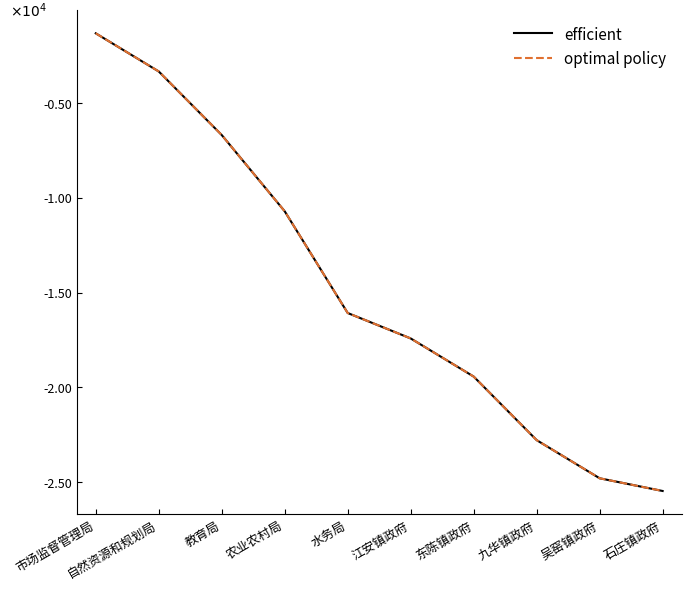

True or false: optimal policy and efficient intersect in this chart.

False